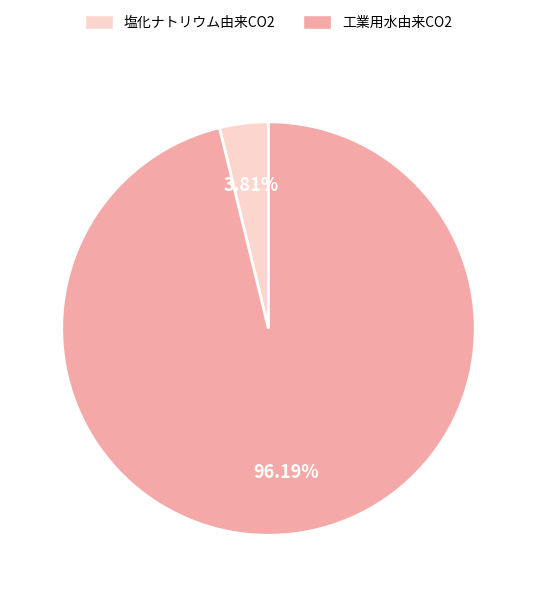

Do 工業用水由来CO2 and 塩化ナトリウム由来CO2 together represent more than half of the pie?

Yes